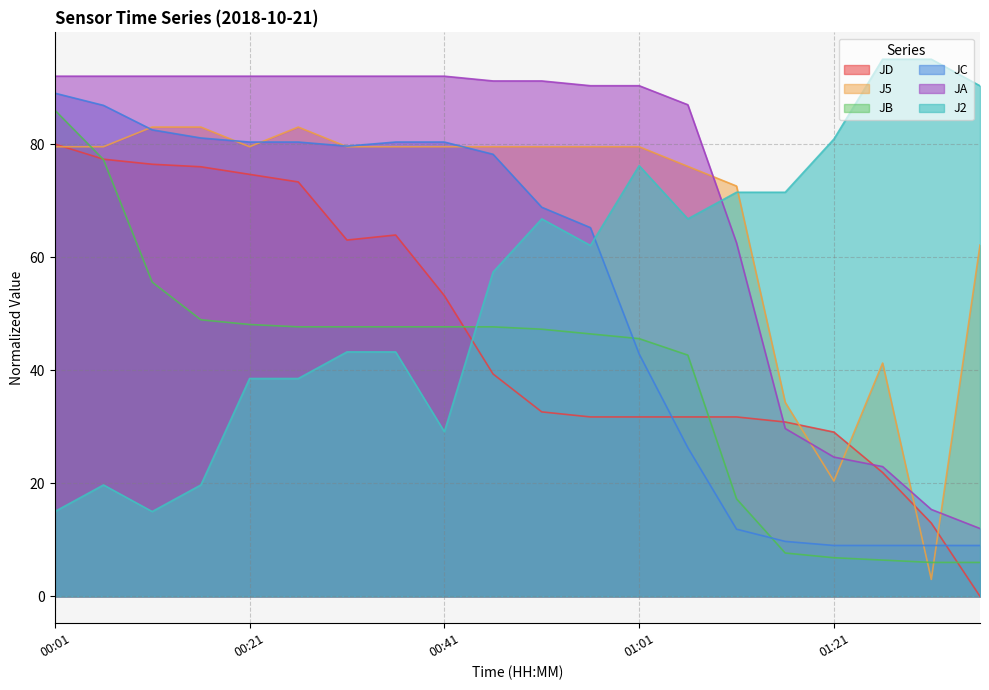

How many lines are shown in the chart?

6